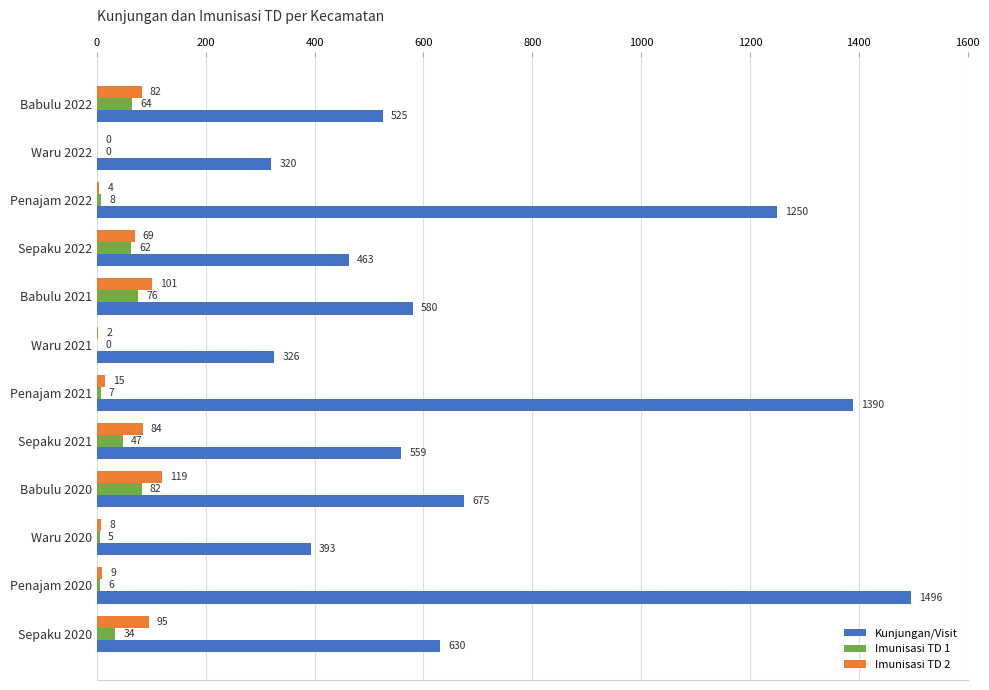

What are all the series names shown in the legend?

Kunjungan/Visit, Imunisasi TD 1, Imunisasi TD 2